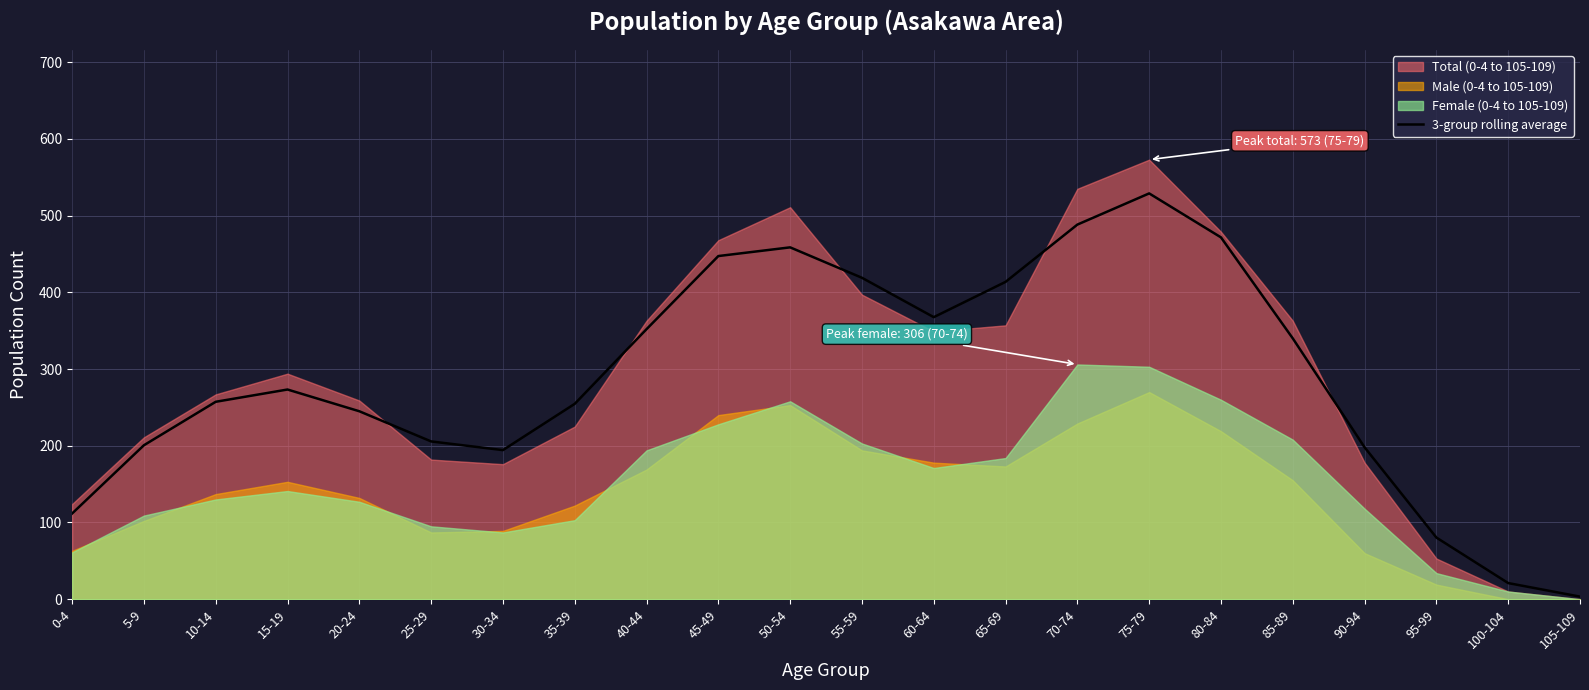

How many values are below 273?

11